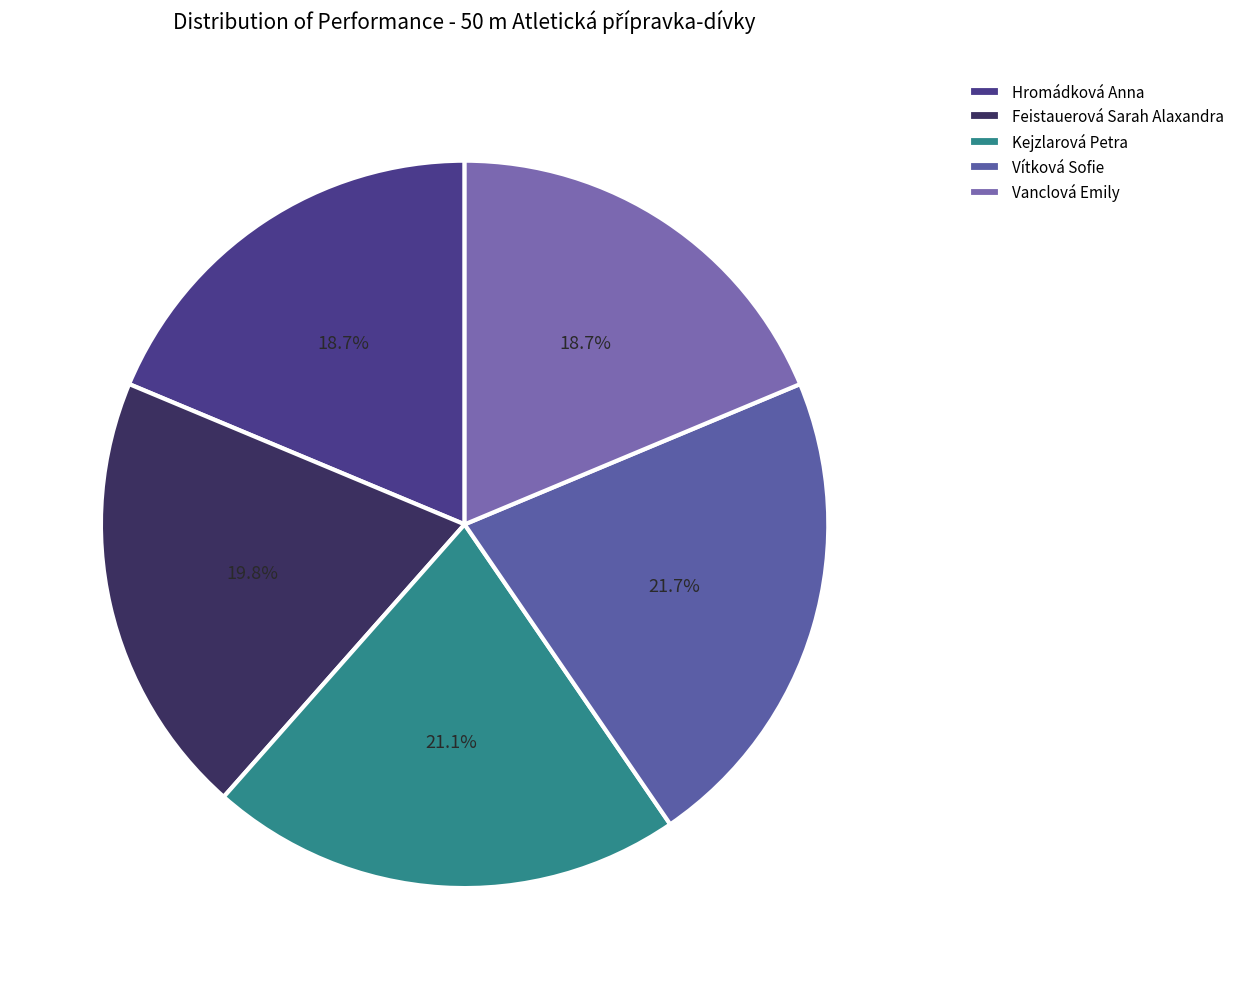

Is it true that Hromádková Anna is 19% of the pie?

True